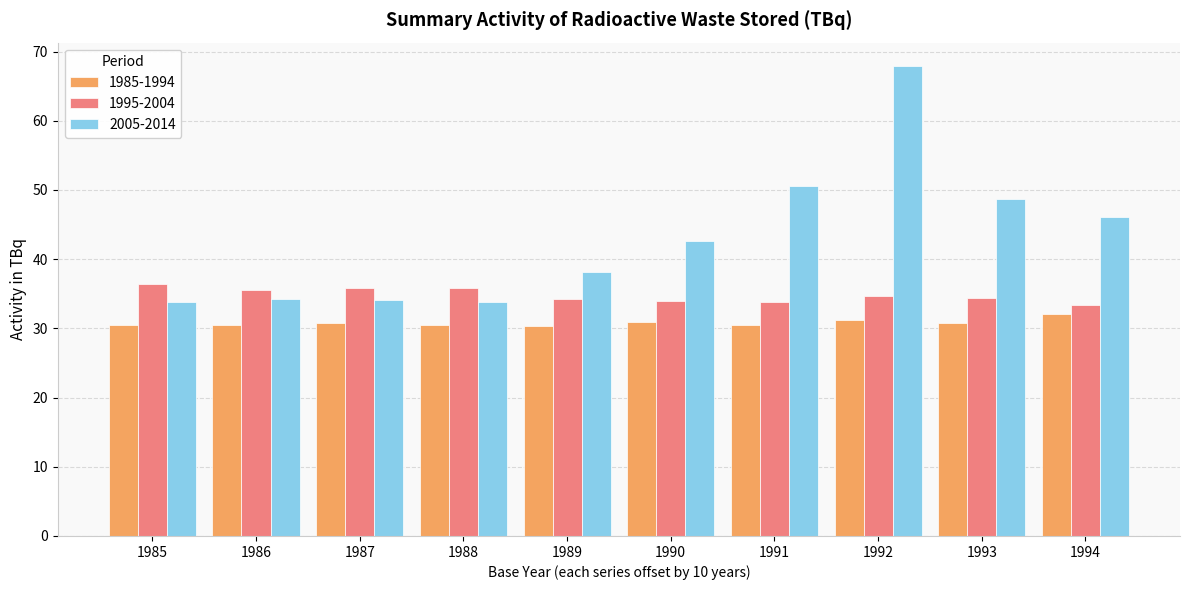

Which series has the largest total across all categories?

2005-2014